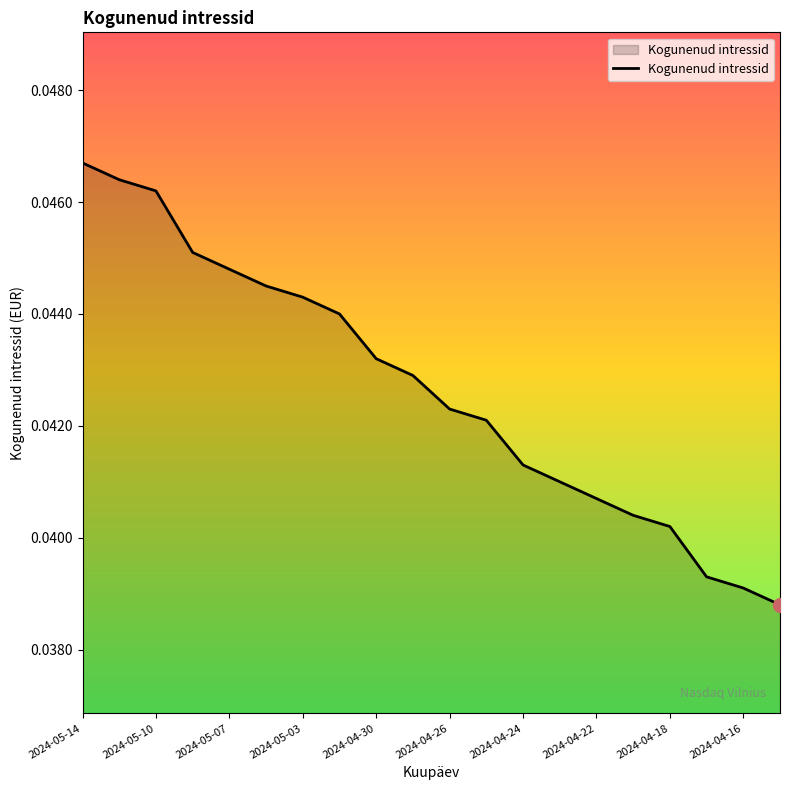

Which label corresponds to the largest value in the chart?

2024-05-14